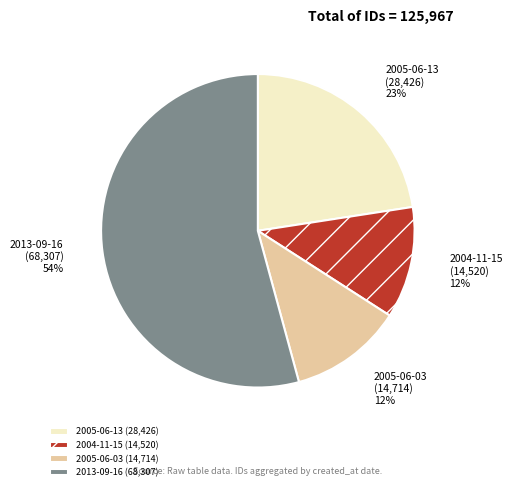

Which has a higher value, 2004-11-15 (14,520) or 2005-06-13 (28,426)?

2005-06-13 (28,426)